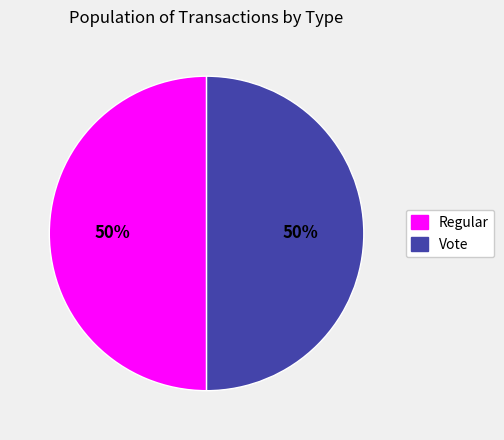

To the nearest percent, what is the combined percentage of Regular and Vote?

100%